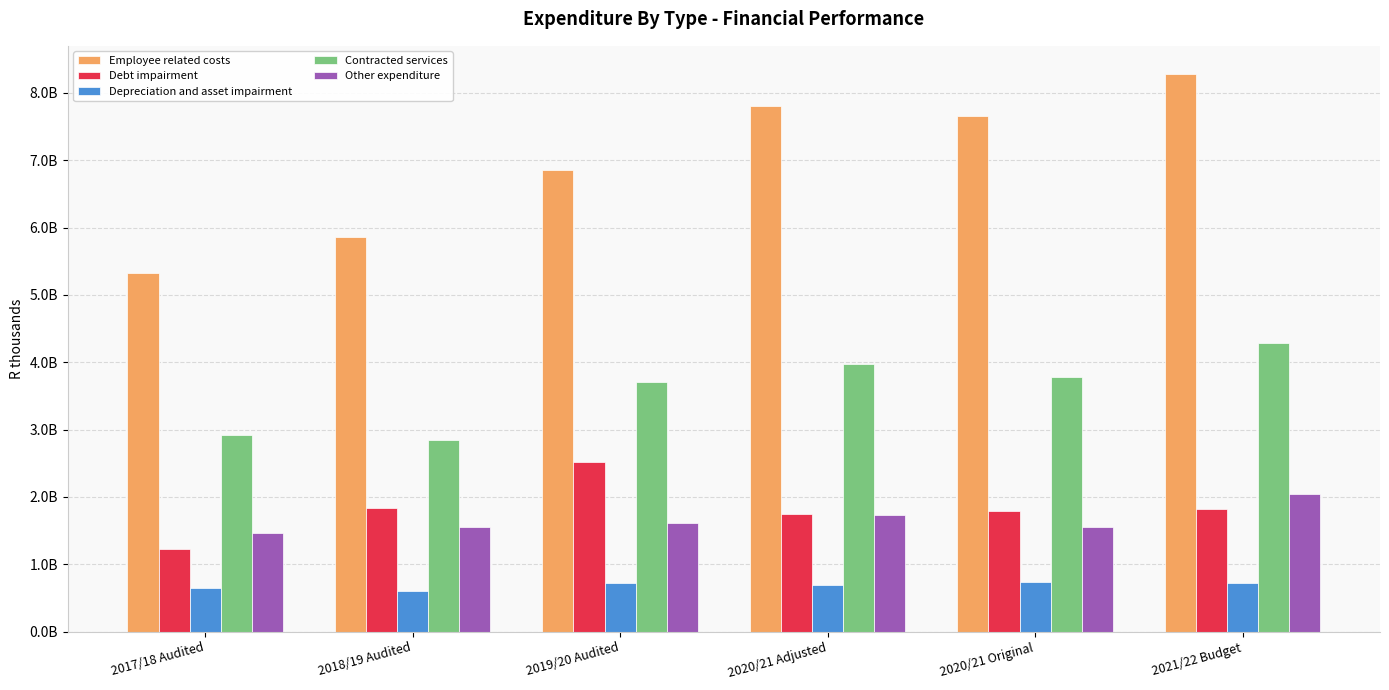

Are the bars grouped side by side (vs. stacked)?

Yes